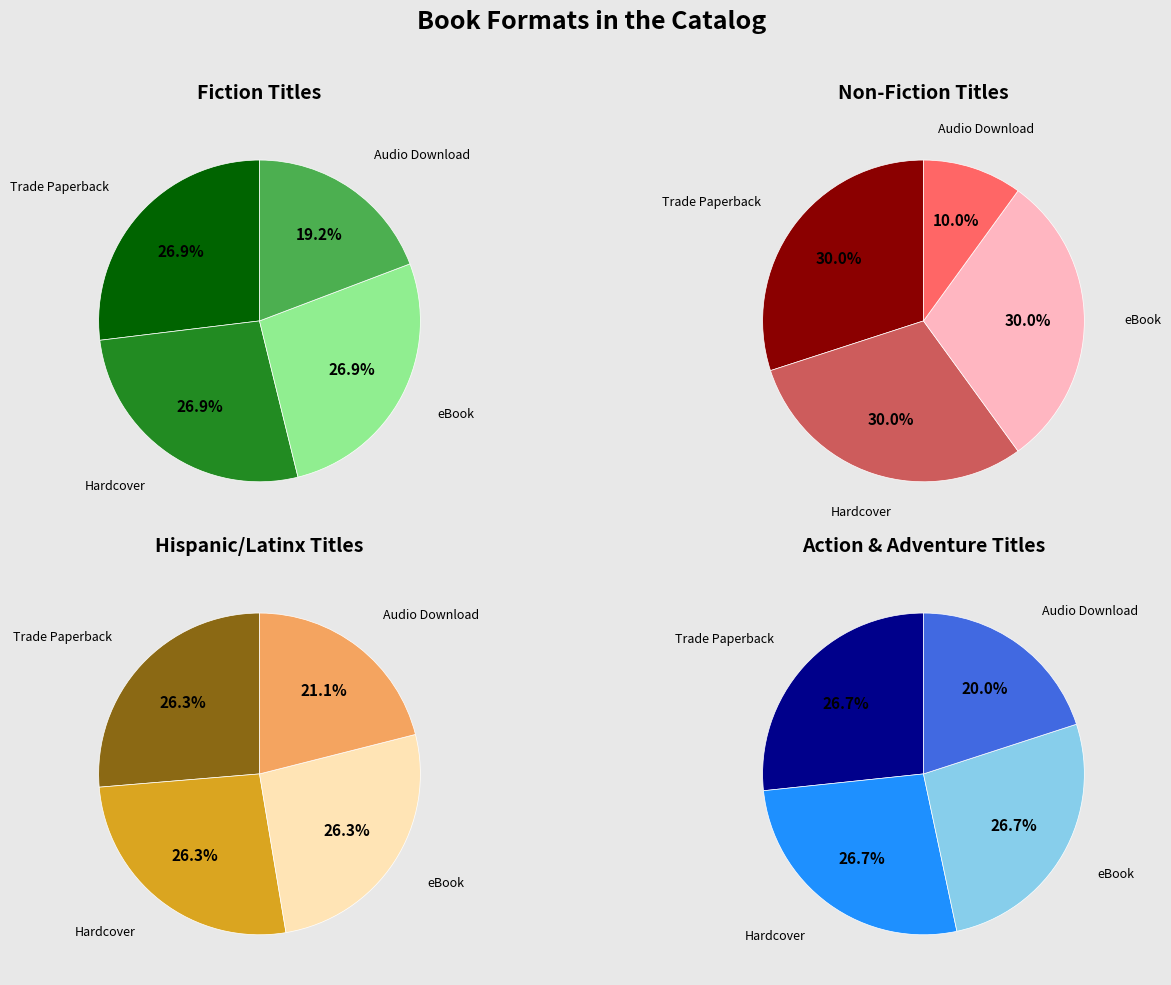

Is there any slice that represents more than half of the pie?

No